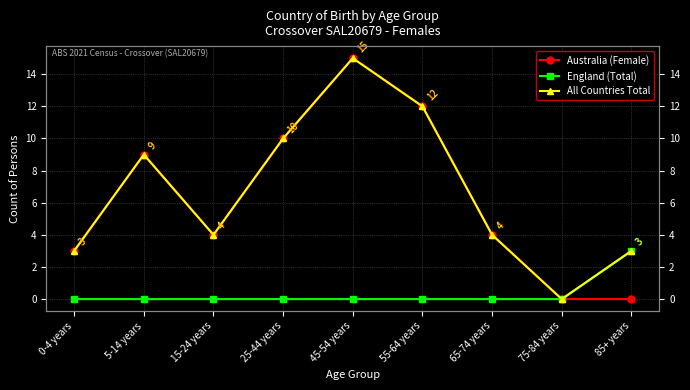

True or false: All Countries Total has a value of 1 at 85+ years.

False